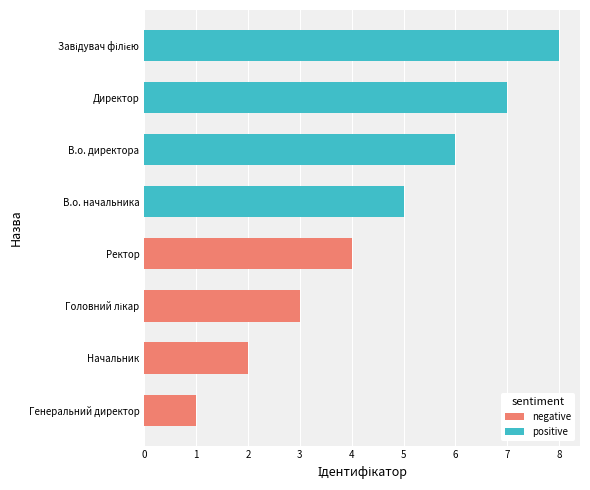

Where does the negative series first go above 1?

Начальник